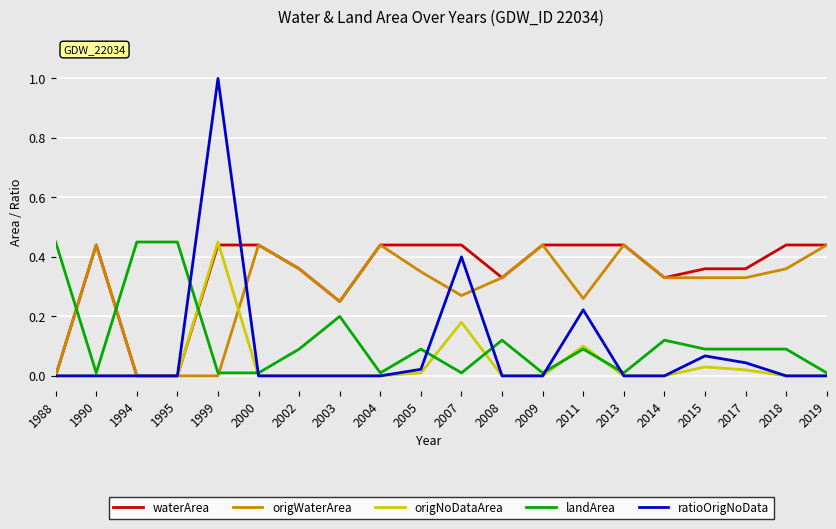

Which series has the largest range (max minus min)?

ratioOrigNoData